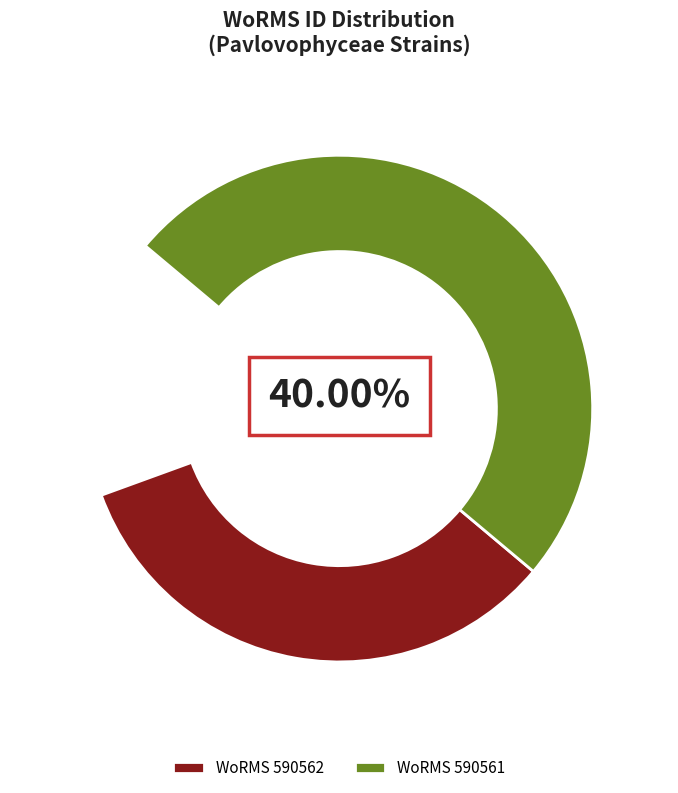

Does any single category account for the majority?

No